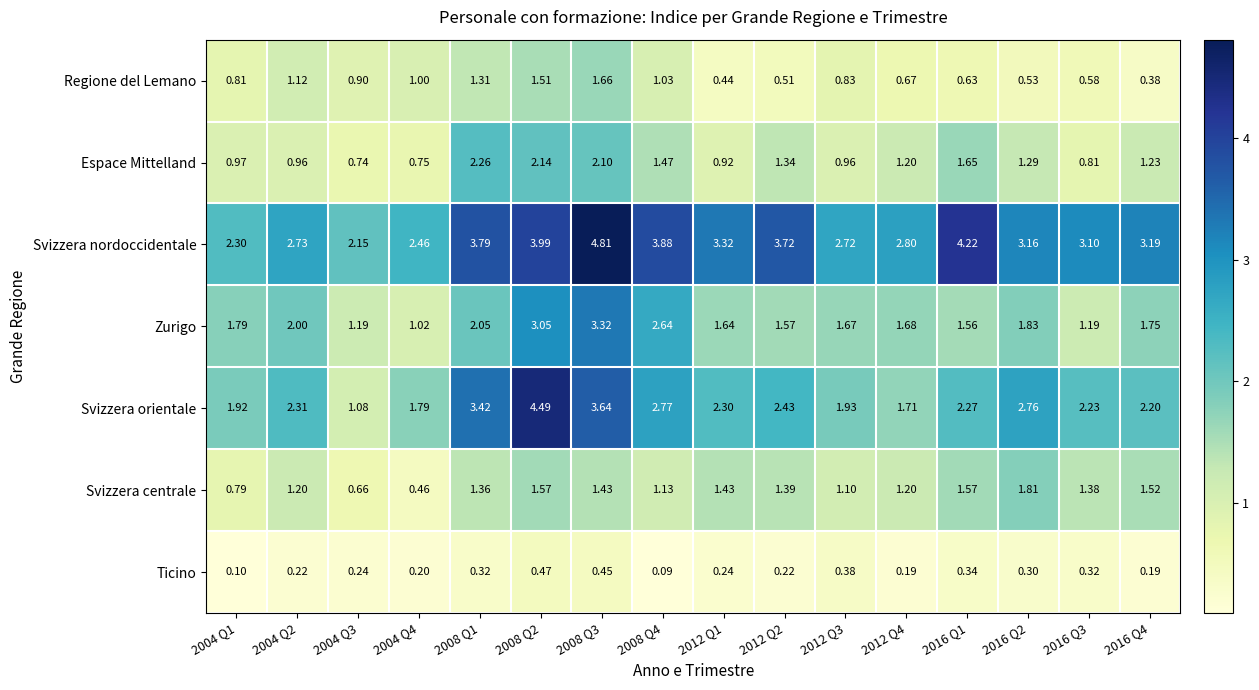

List the series in order of their peak value, lowest first.

Ticino, Regione del Lemano, Svizzera centrale, Espace Mittelland, Zurigo, Svizzera orientale, Svizzera nordoccidentale